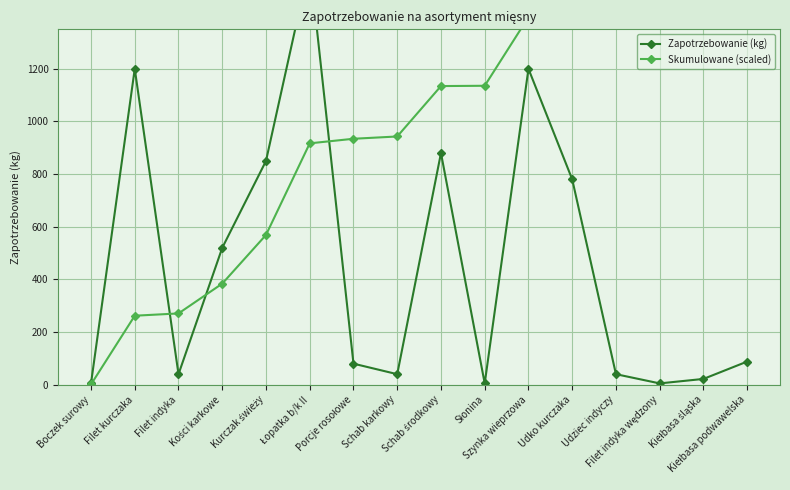

What is the smallest value displayed?

1.1